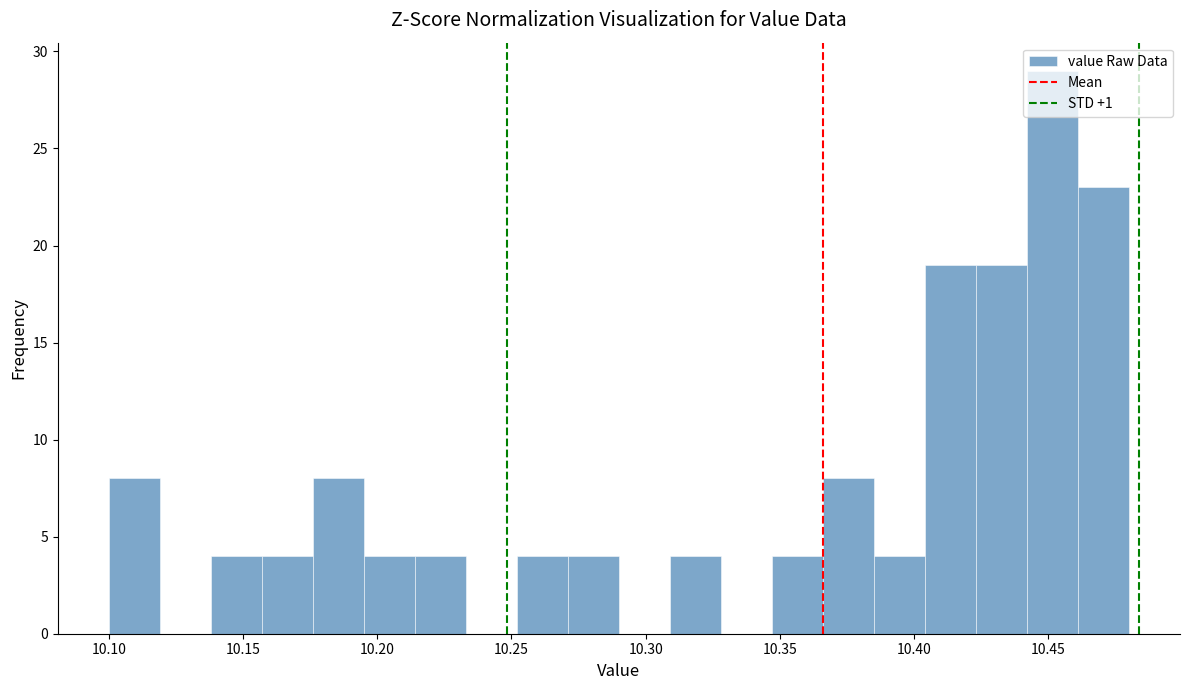

Around what value on the x-axis is the tallest bar? Give the approximate position of its centre, as read against the axis.

10.450